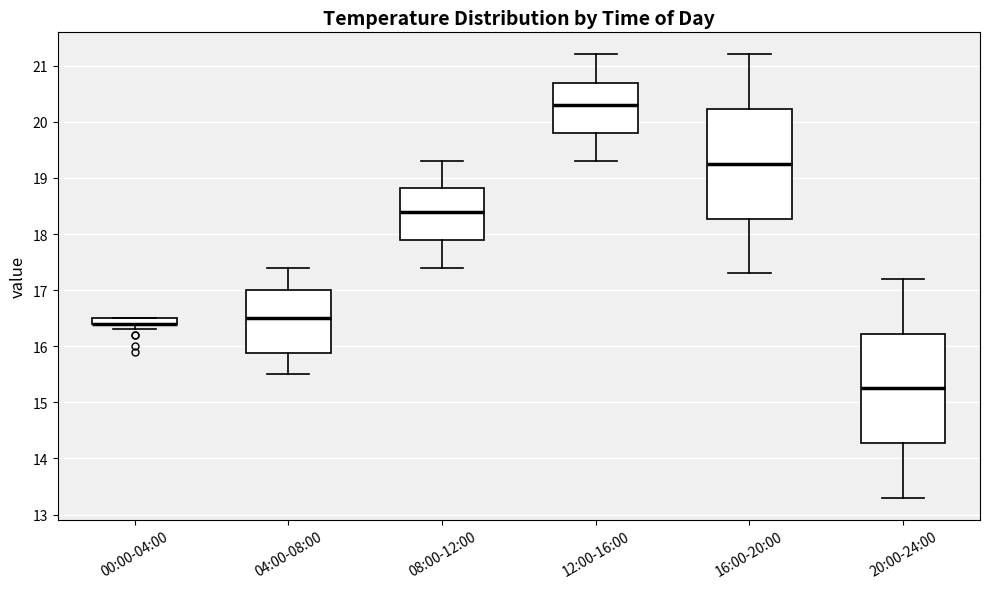

Where does the lower whisker of the box for 12:00-16:00 end on the y-axis? The values are not printed on the chart, so give them approximately, as read against the axis.

19.3